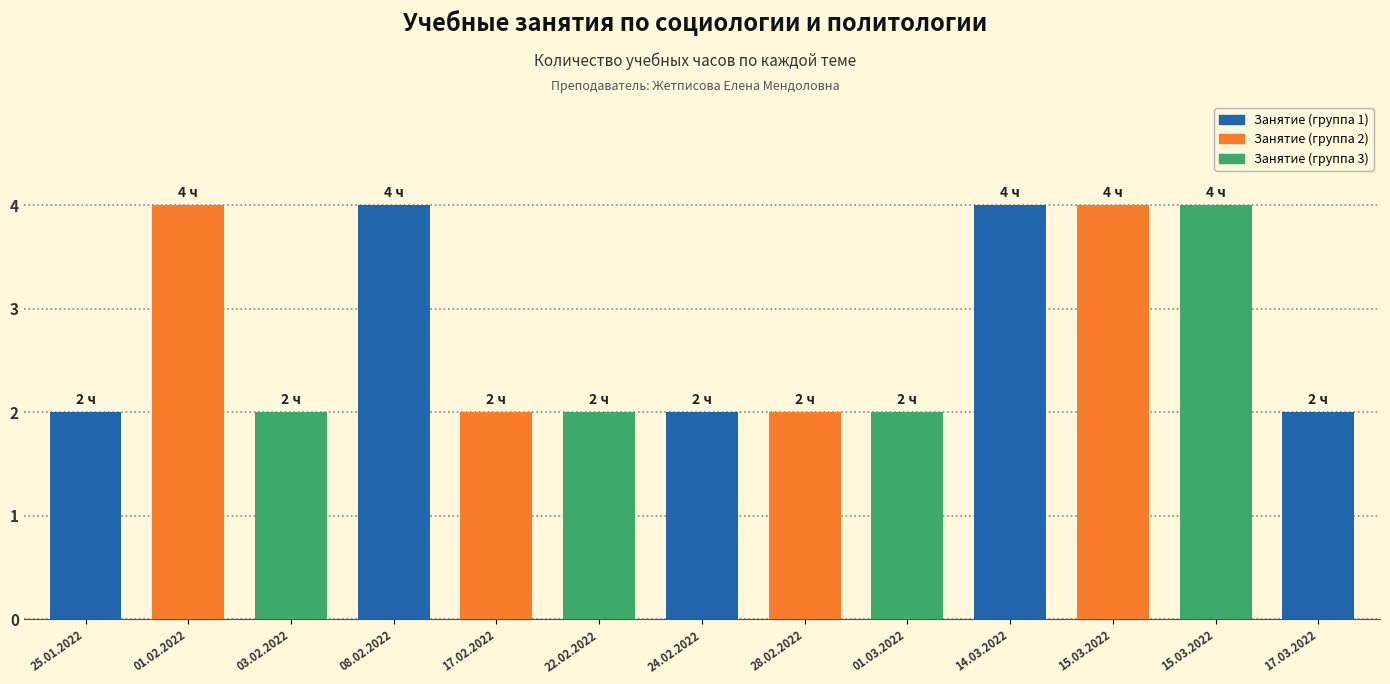

Rank the categories by value from lowest to highest.

25.01.2022, 03.02.2022, 17.02.2022, 22.02.2022, 24.02.2022, 28.02.2022, 01.03.2022, 17.03.2022, 01.02.2022, 08.02.2022, 14.03.2022, 15.03.2022, 15.03.2022